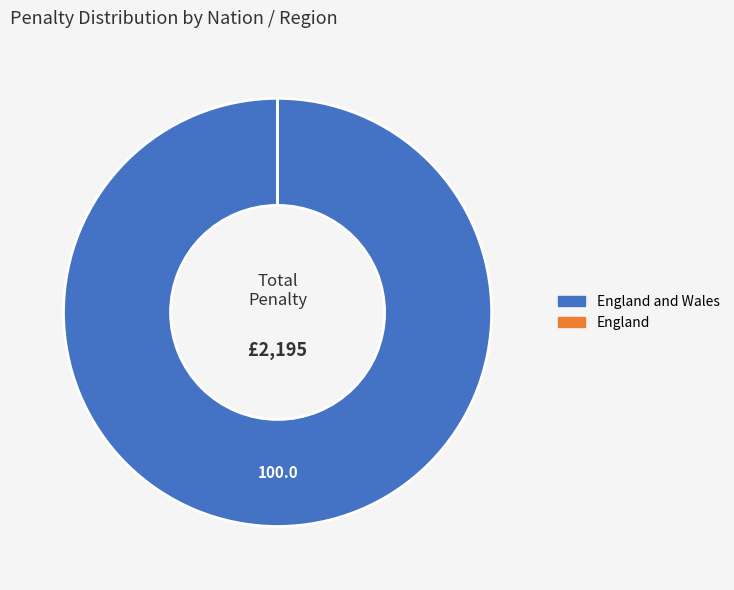

Is there a majority slice in this chart?

Yes